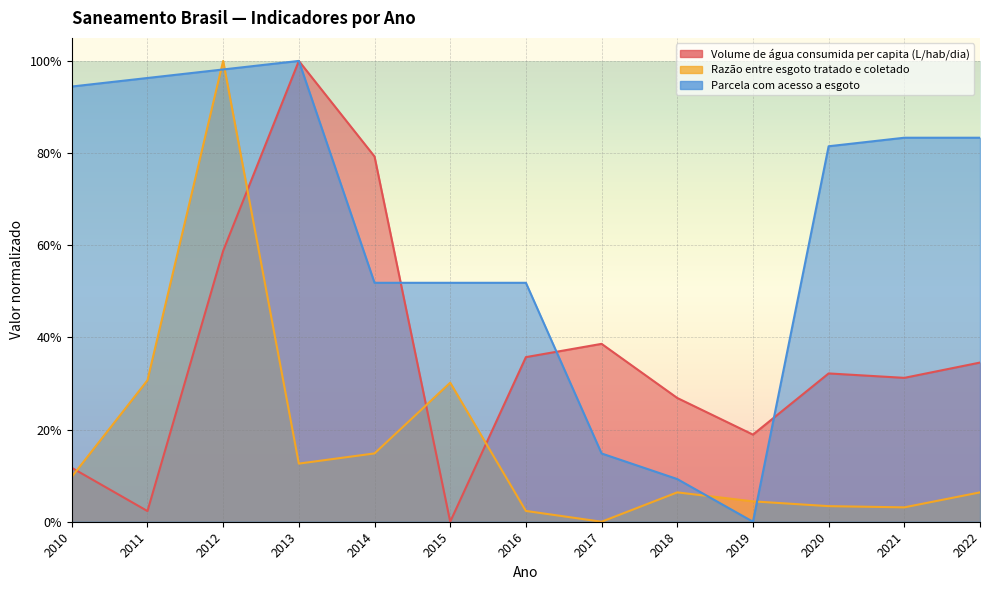

Reading left to right, list all the values displayed in this chart.

Volume de água consumida per capita (L/hab/dia): 0.1	0.0	0.6	1.0	0.8	0.0	0.4	0.4	0.3	0.2	0.3	0.3	0.3
Razão entre esgoto tratado e coletado: 0.1	0.3	1.0	0.1	0.1	0.3	0.0	0.0	0.1	0.0	0.0	0.0	0.1
Parcela com acesso a esgoto: 0.9	1.0	1.0	1.0	0.5	0.5	0.5	0.1	0.1	0.0	0.8	0.8	0.8